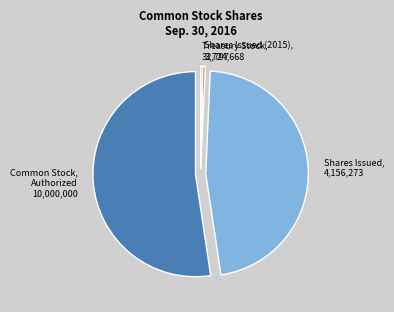

Is there a majority slice in this chart?

Yes